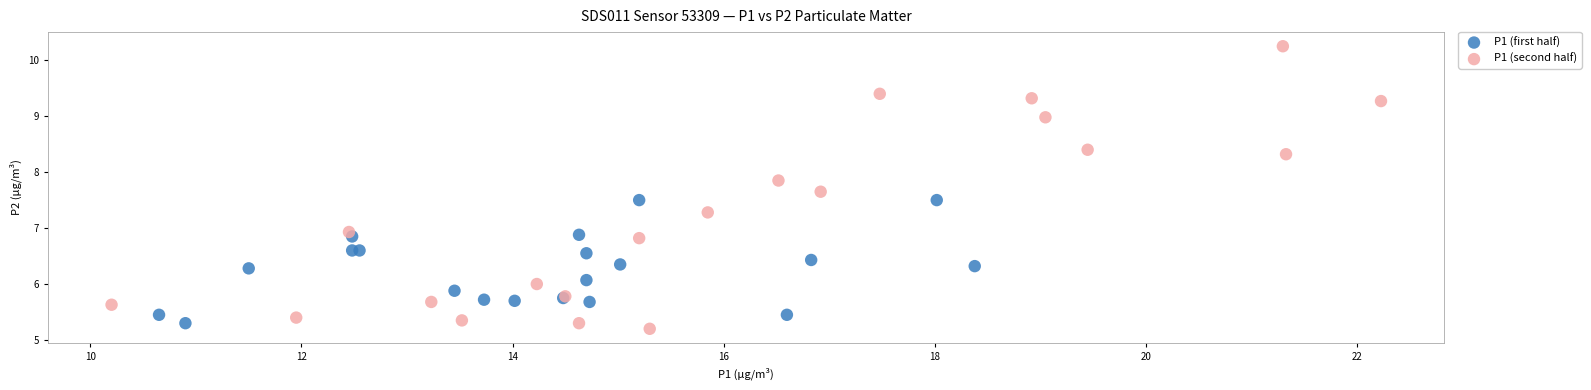

What are all the series names shown in the legend?

P1 (first half), P1 (second half)